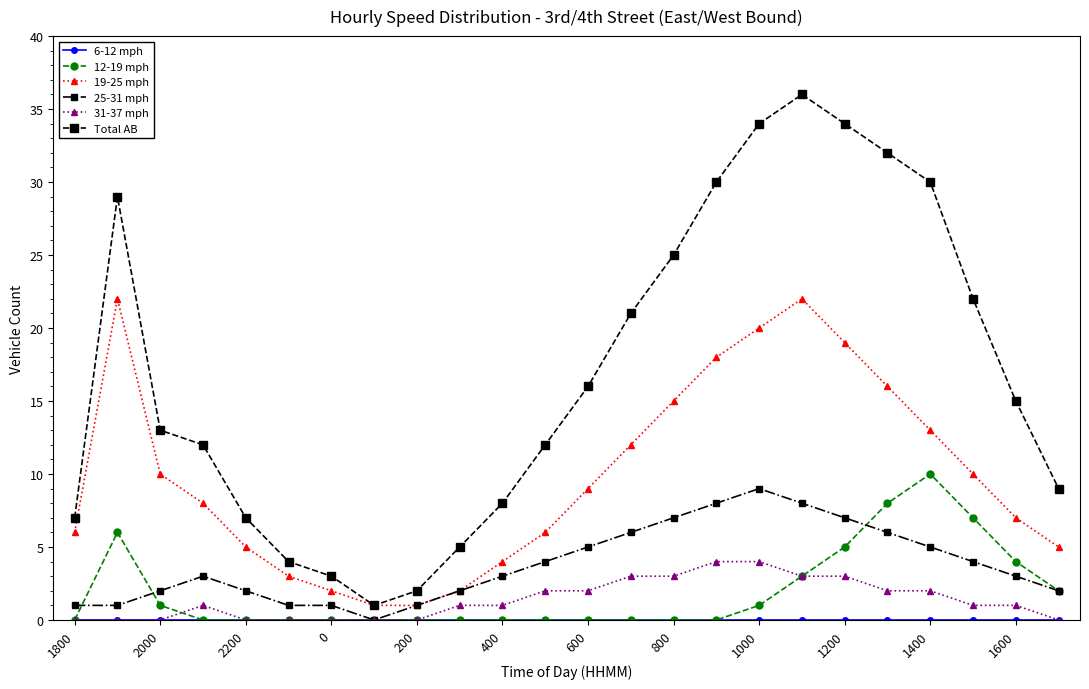

True or false: 12-19 mph and 19-25 mph cross at least once.

False